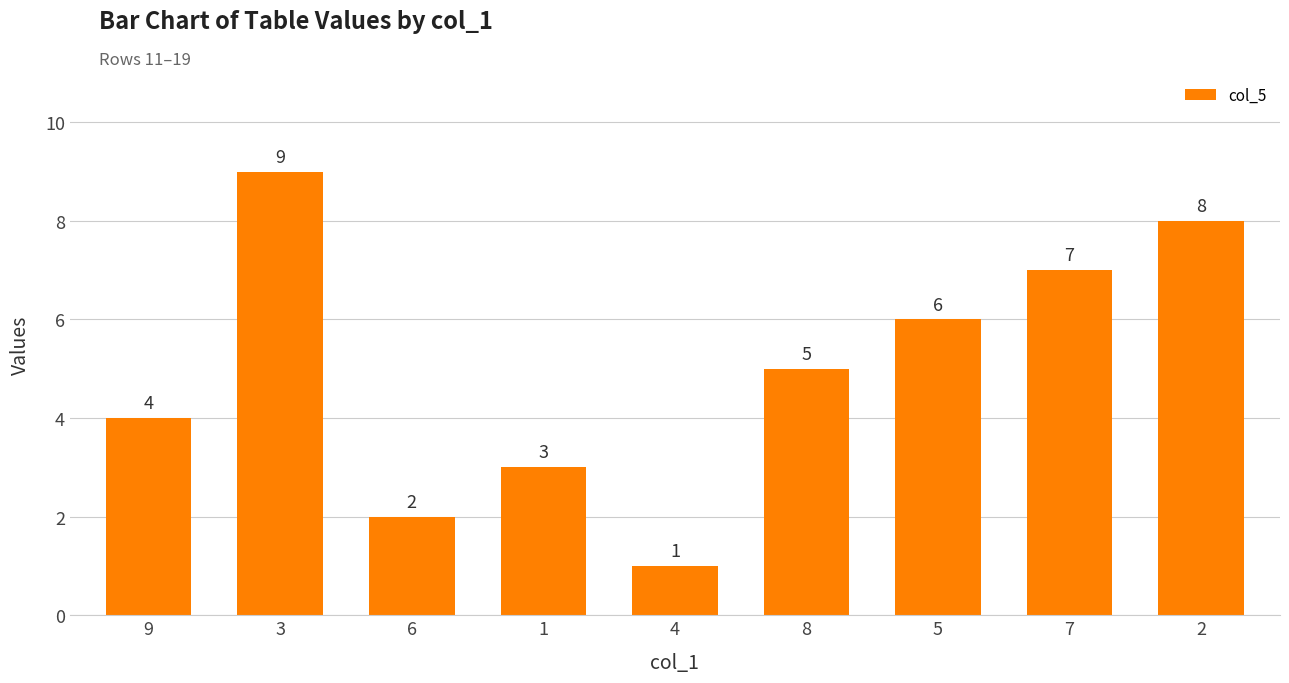

How many data points does each series have?

9